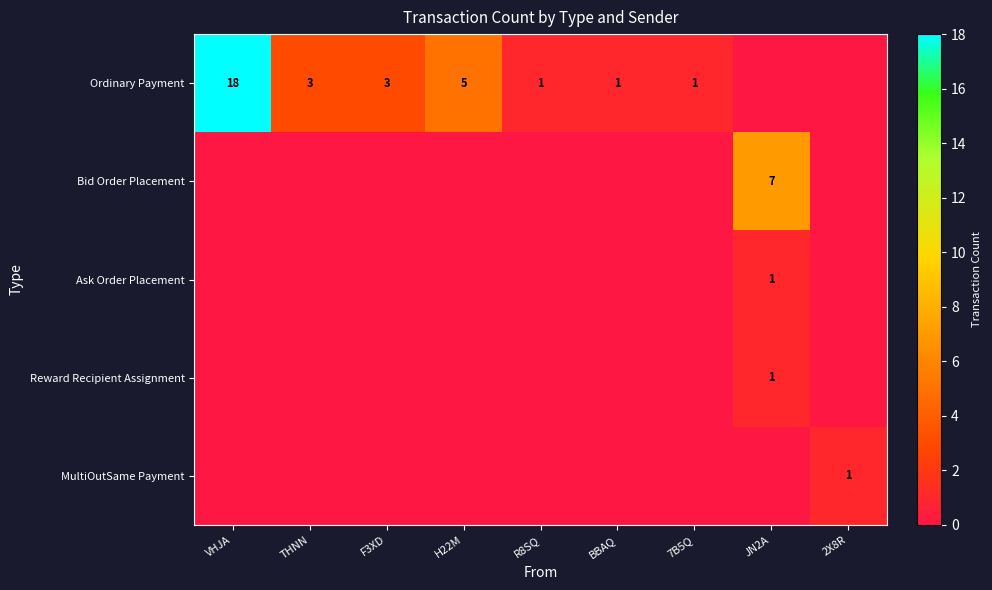

At how many categories does at least one series exceed 17?

1